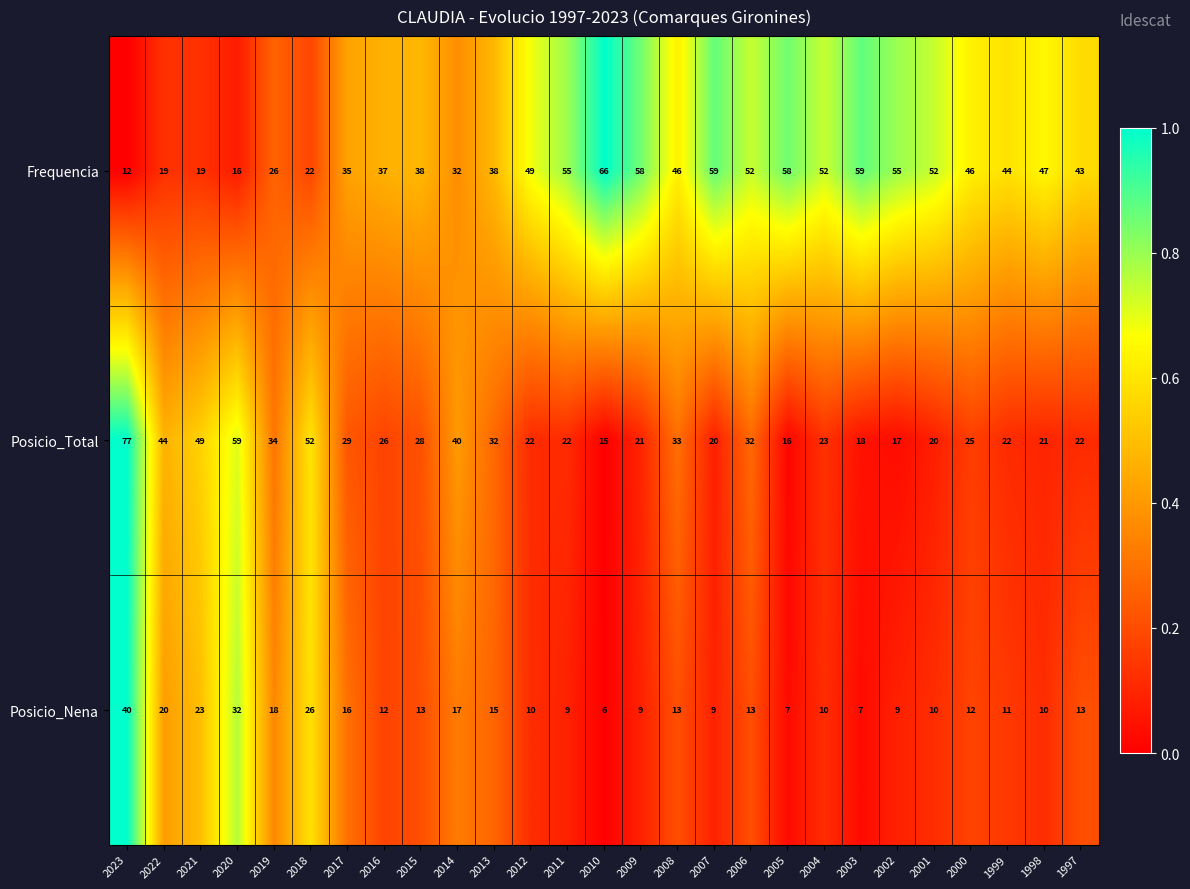

At which category is the sum across all series the highest?

2023